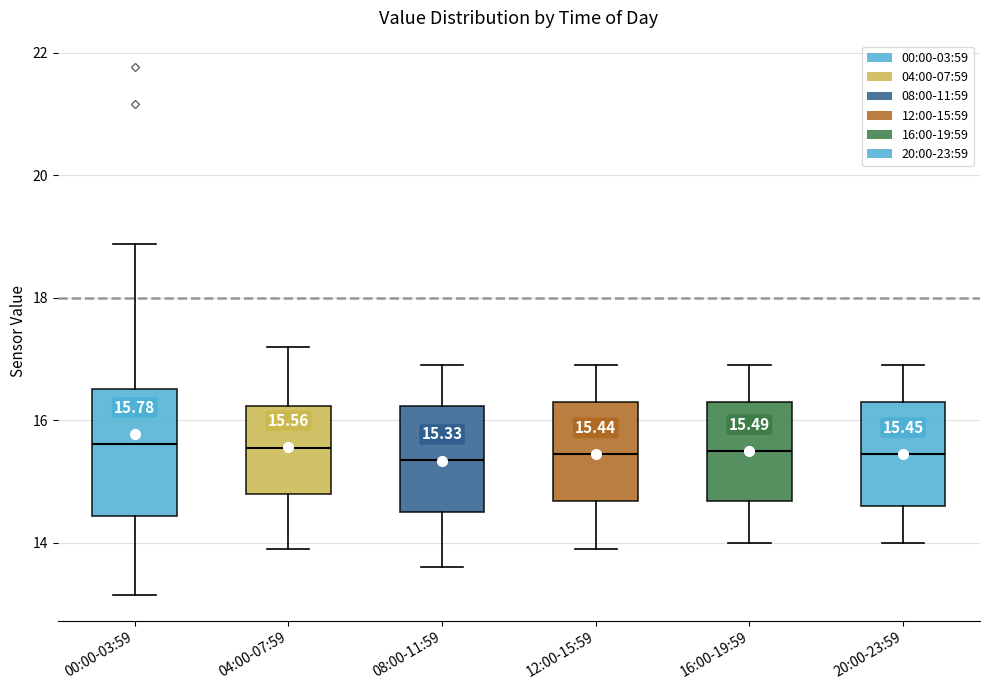

Which box is the tallest, from its lower edge to its upper edge?

00:00-03:59